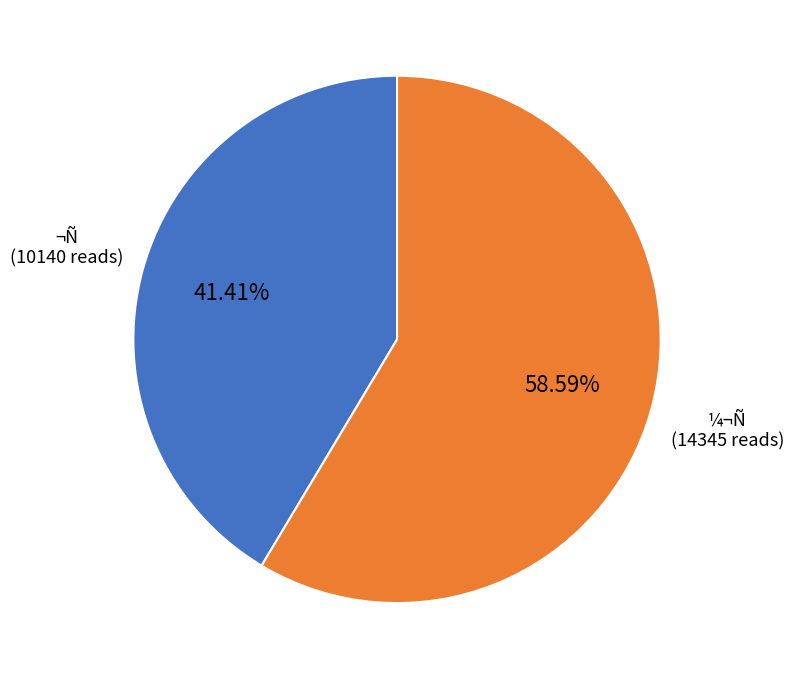

Does any single category account for the majority?

Yes